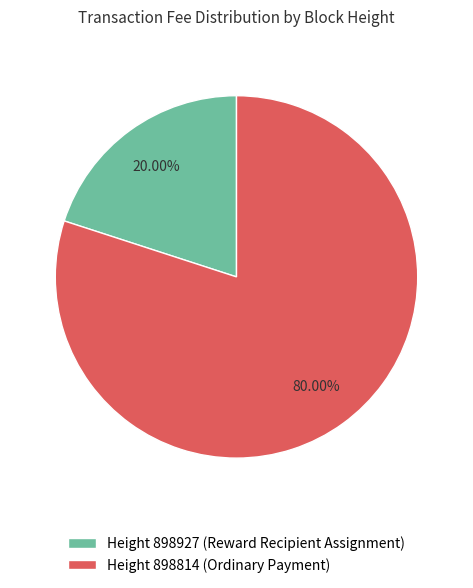

Do Height 898814 (Ordinary Payment) and Height 898927 (Reward Recipient Assignment) together represent more than half of the pie?

Yes